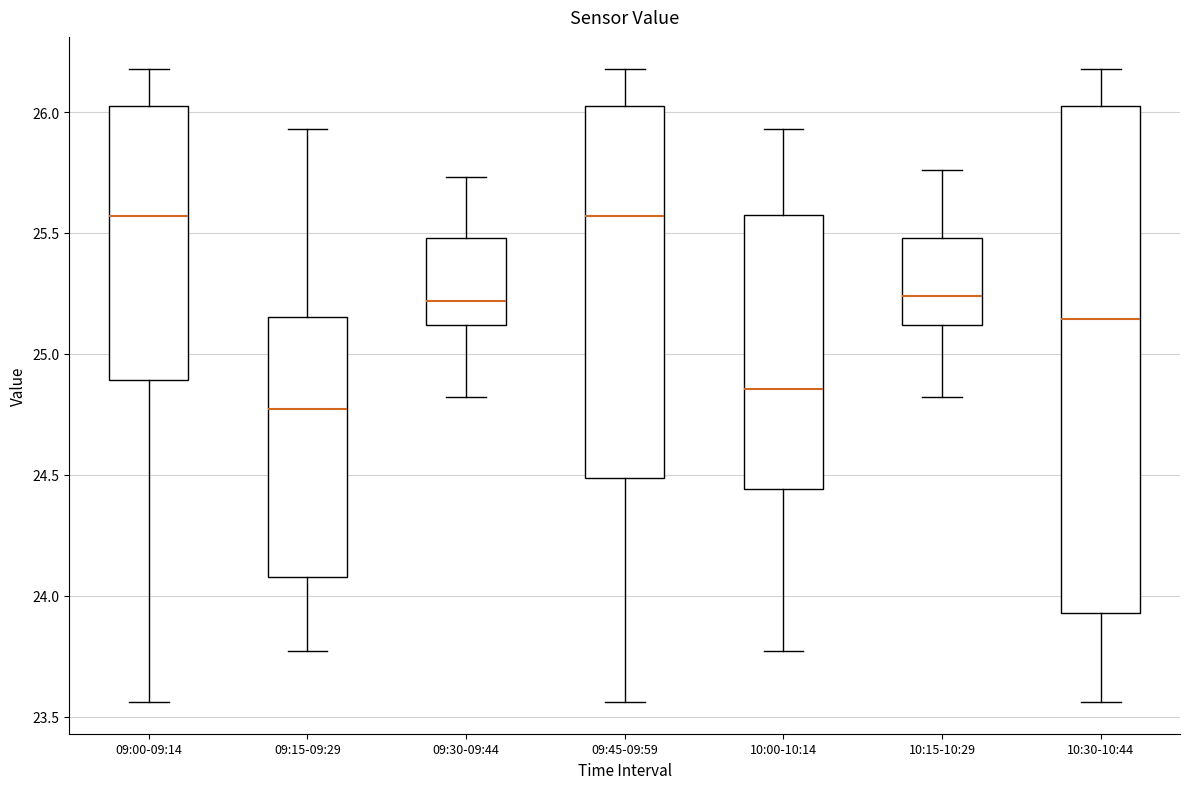

Where does the upper whisker of the box for 09:45-09:59 end on the y-axis? The values are not printed on the chart, so give them approximately, as read against the axis.

26.20